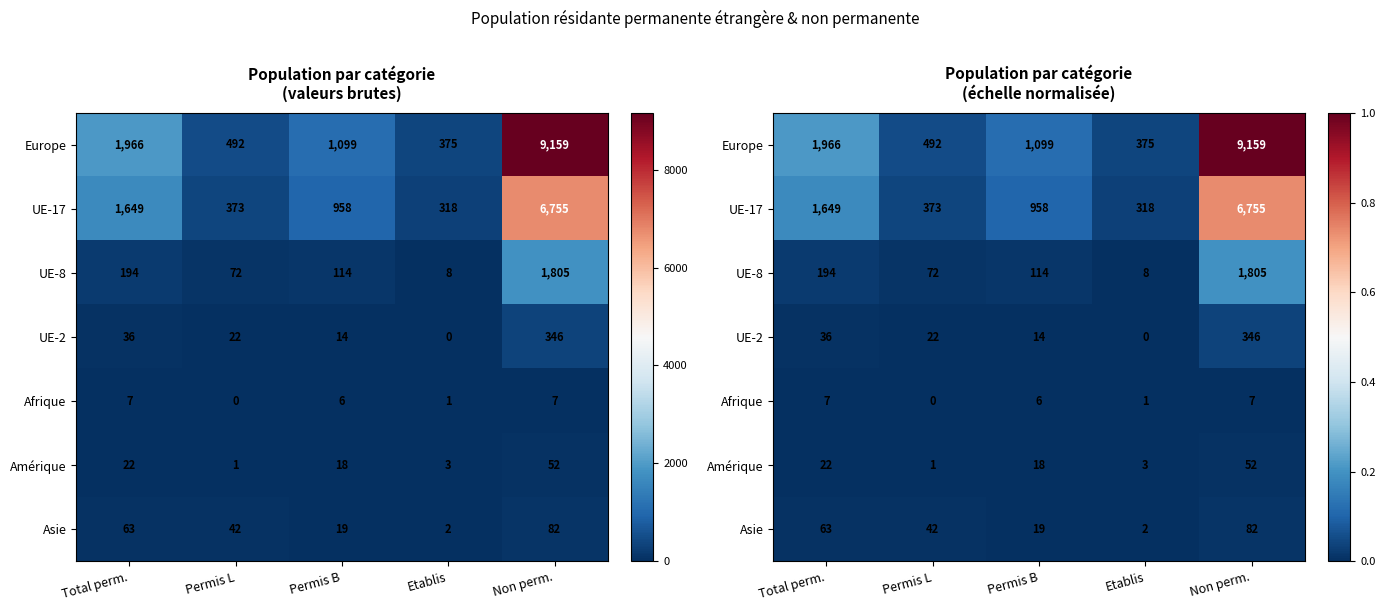

Between Non perm. and Permis L, which is larger?

Non perm.